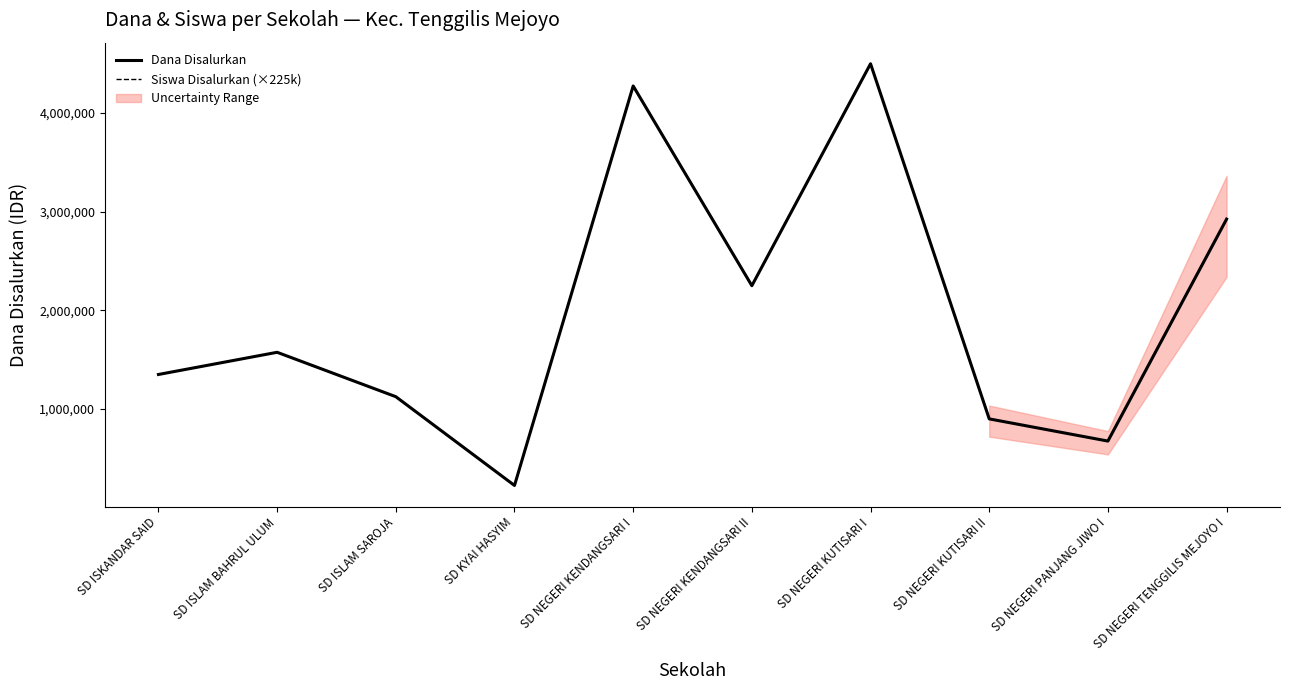

Reading right to left, transcribe all the data shown in this chart.

Dana Disalurkan: 2925000	675000	900000	4500000	2250000	4275000	225000	1125000	1575000	1350000
Siswa Disalurkan (×225k): 2925000	675000	900000	4500000	2250000	4275000	225000	1125000	1575000	1350000